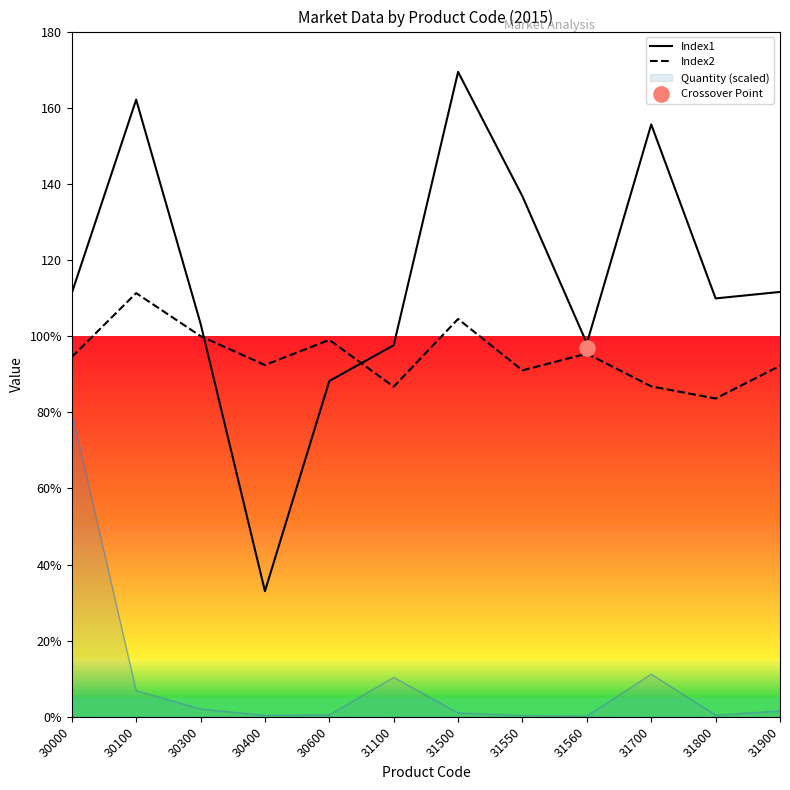

Is the value of Index2 at 31800 greater than the value of Index1 at 31800?

No